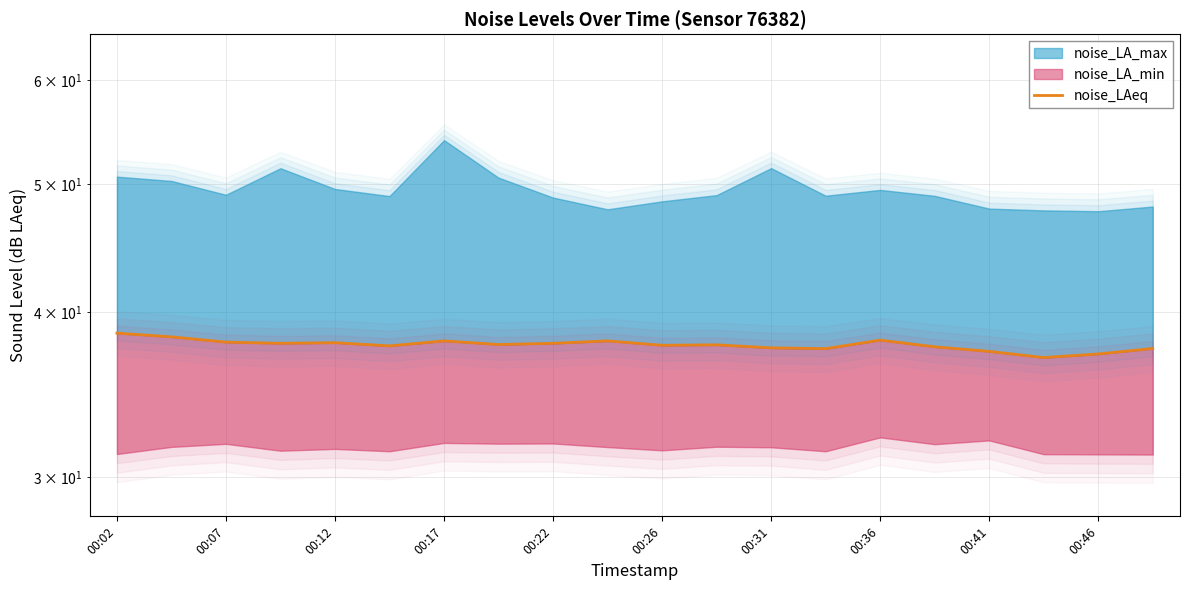

What is the average value?

37.8